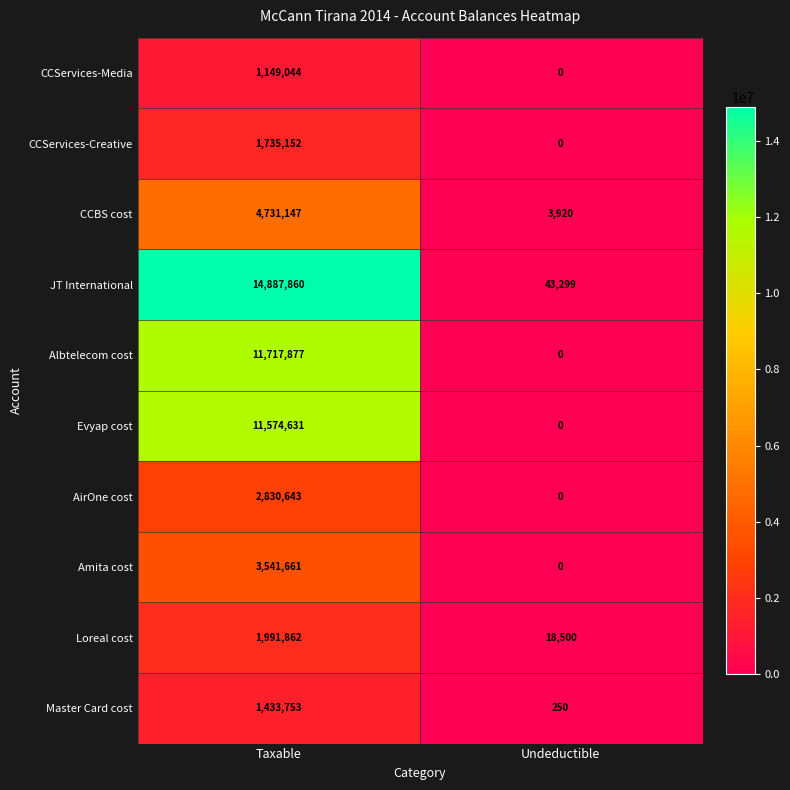

What is the maximum value for Evyap cost?

11574631